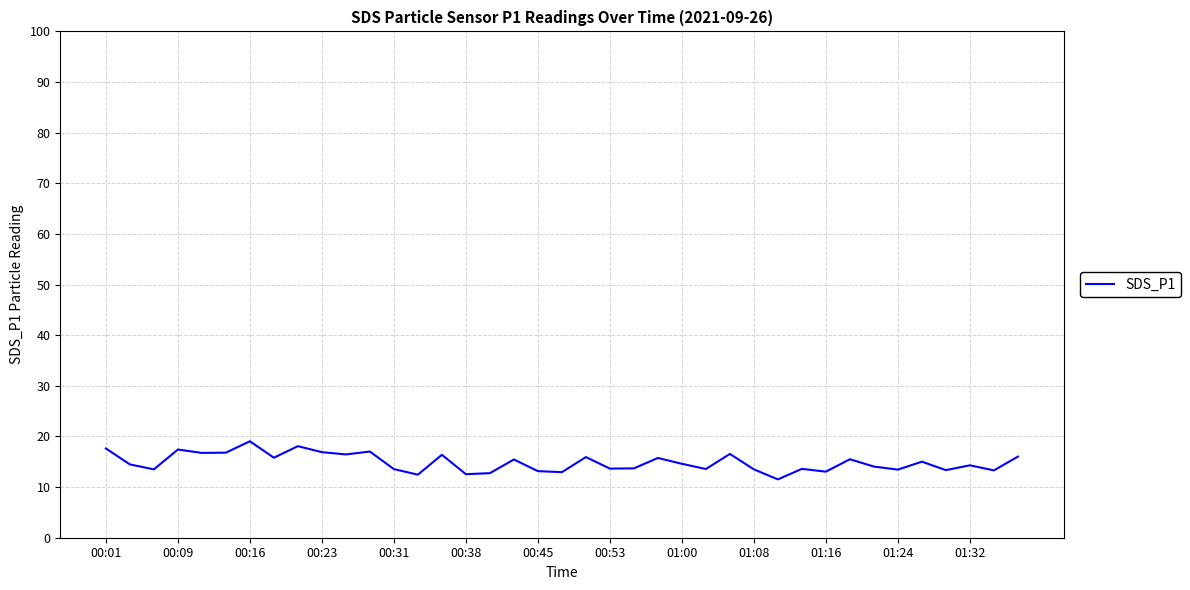

What is the difference between the maximum and minimum values?

7.5